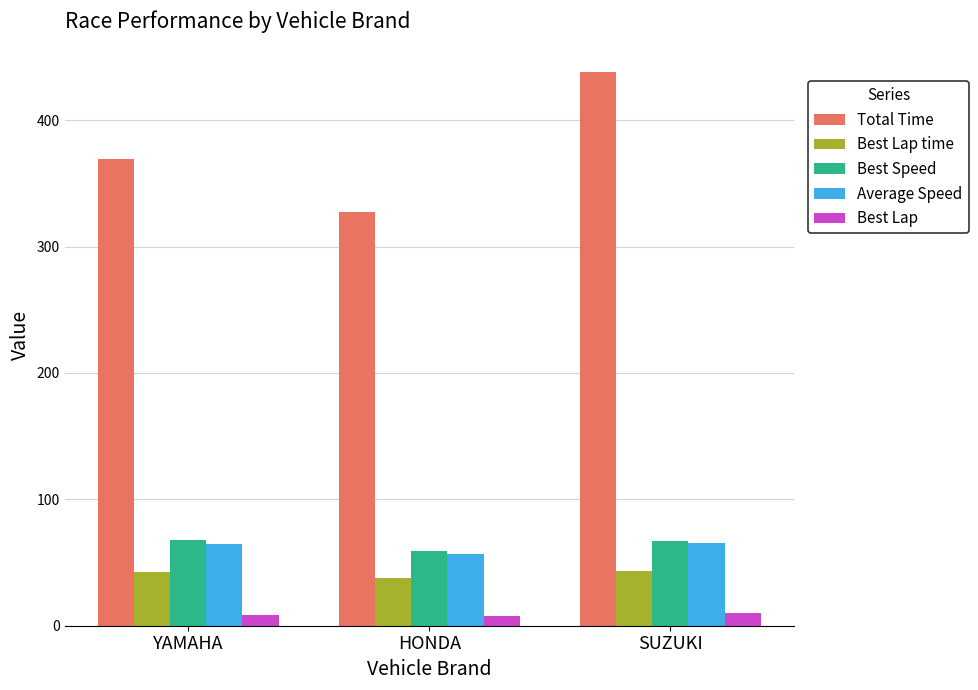

Is the value of Best Speed at YAMAHA greater than the value of Best Lap at SUZUKI?

Yes